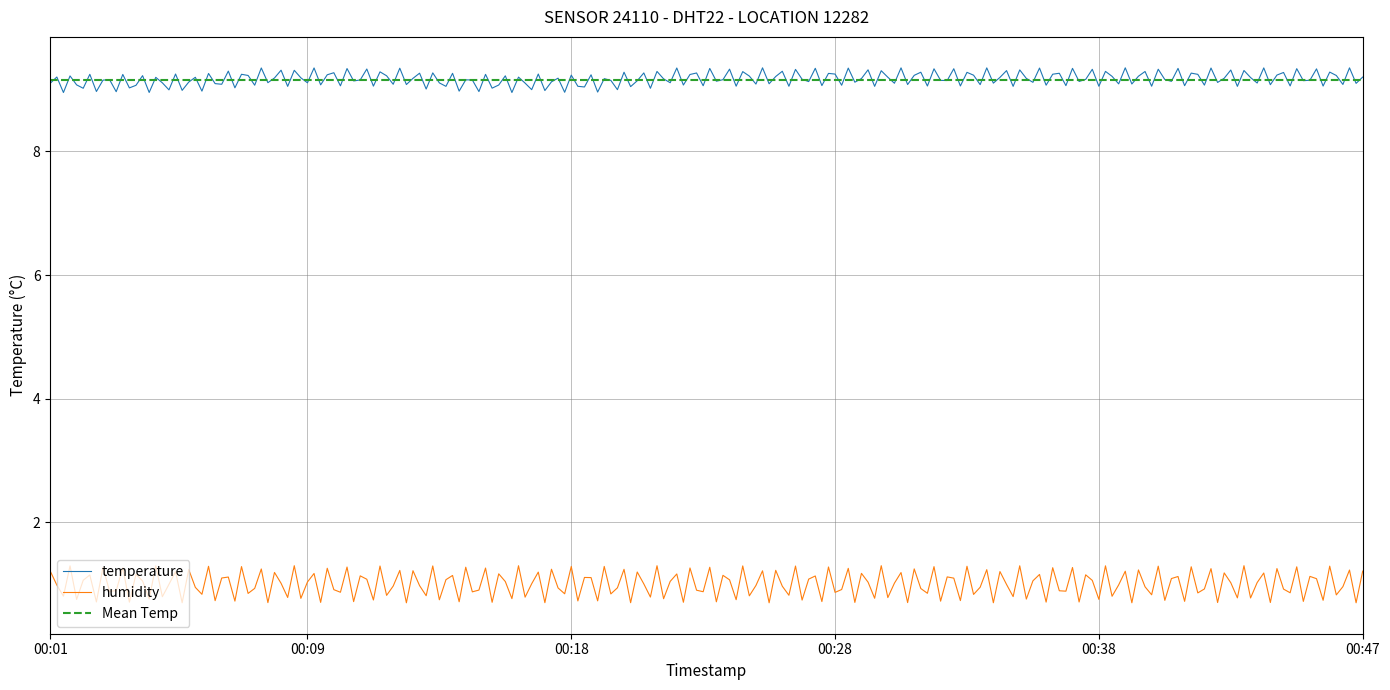

True or false: humidity and temperature intersect in this chart.

False